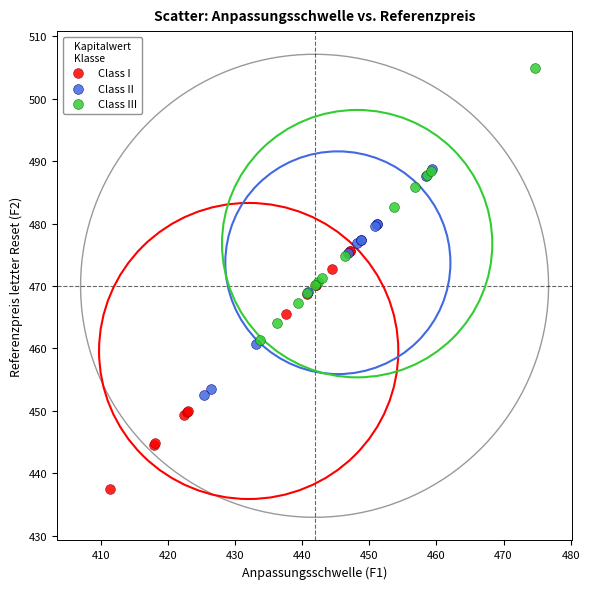

Which series reaches the maximum Y coordinate?

Class III